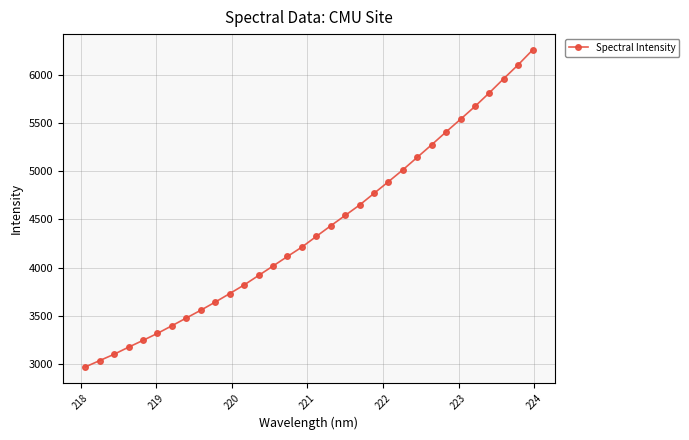

Reading left to right, what are all the values shown in this chart?

2972.1	3038.3	3104.0	3177.2	3247.7	3320.1	3399.0	3479.5	3559.9	3644.2	3732.0	3821.7	3919.5	4017.4	4116.6	4213.5	4324.4	4434.1	4541.5	4649.2	4770.1	4891.0	5013.8	5143.9	5273.8	5407.2	5537.8	5670.7	5812.0	5958.9	6102.4	6255.6